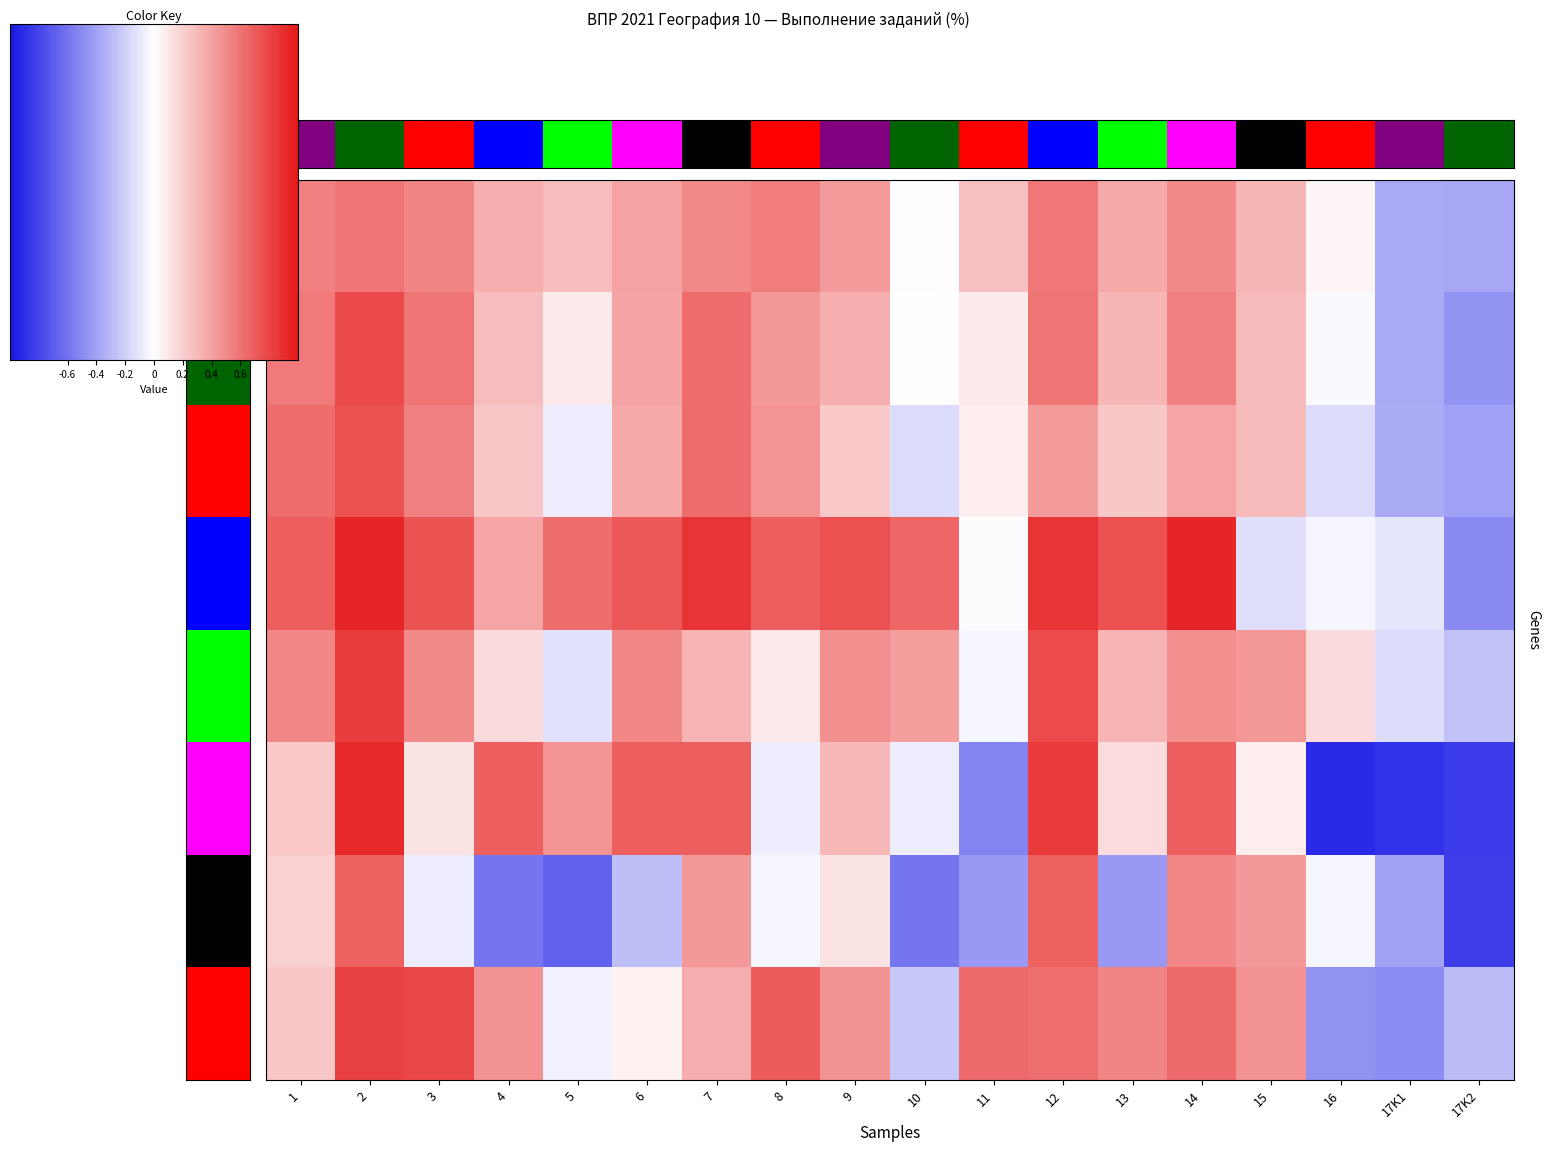

At which label is Вся выборка closest to 0?

10